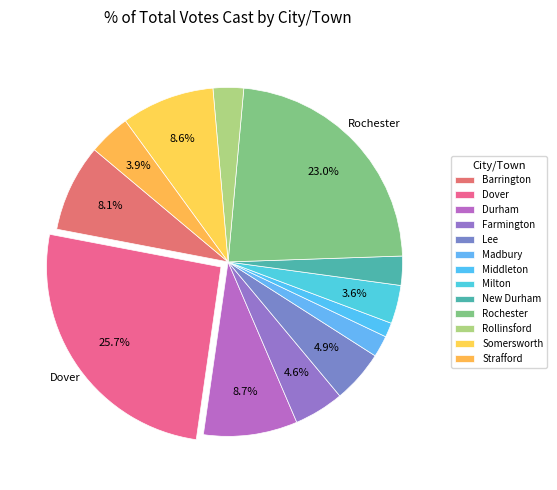

To the nearest percent, what is the difference between the Rollinsford and Barrington slice percentages?

5%